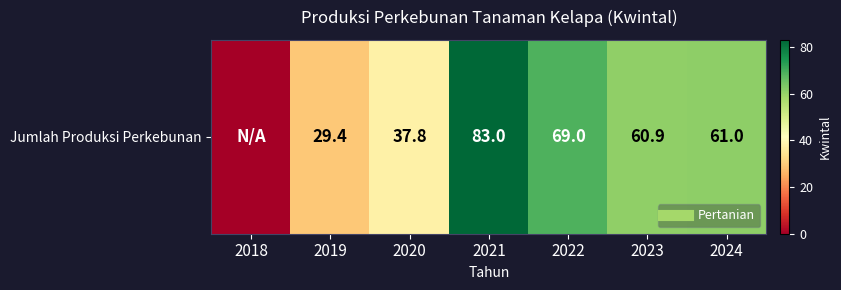

The chart shows a value of 60.9 at 2023. True or false?

True